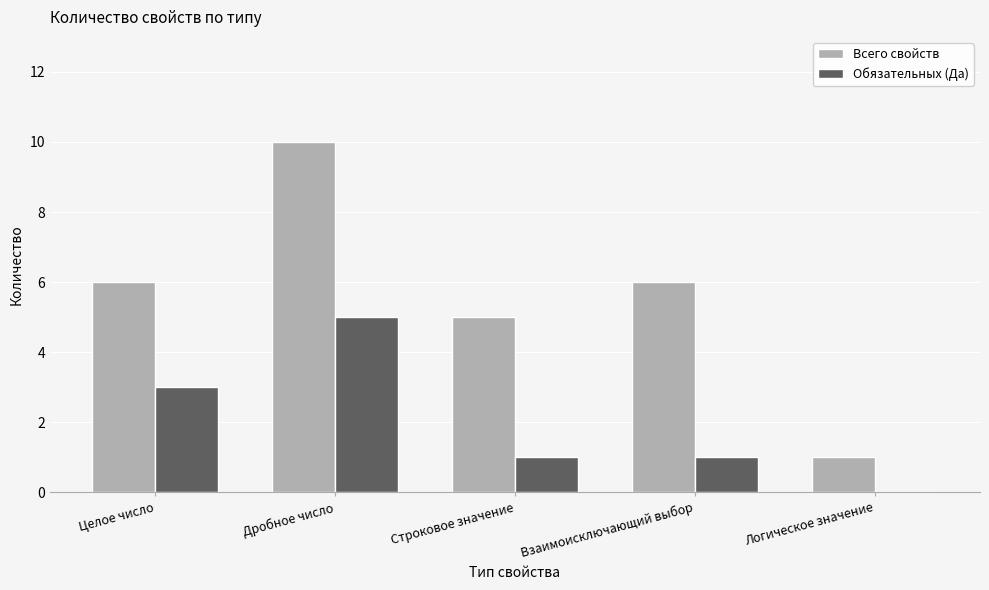

What is the difference between the Обязательных (Да) values at Взаимоисключающий выбор and Логическое значение?

1